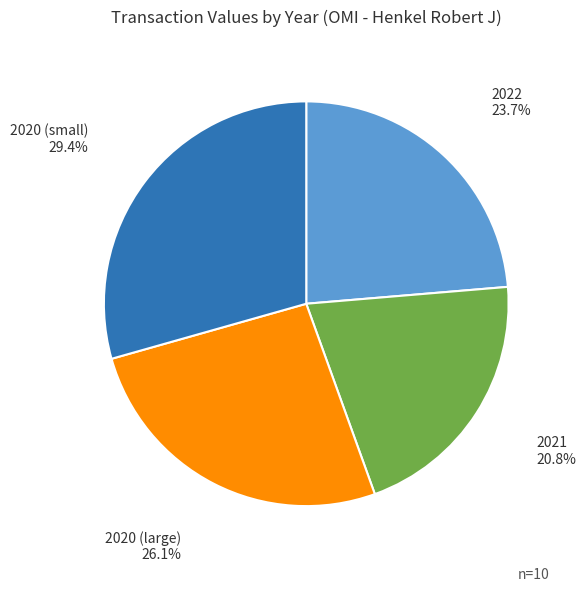

Is there any slice that represents more than half of the pie?

No